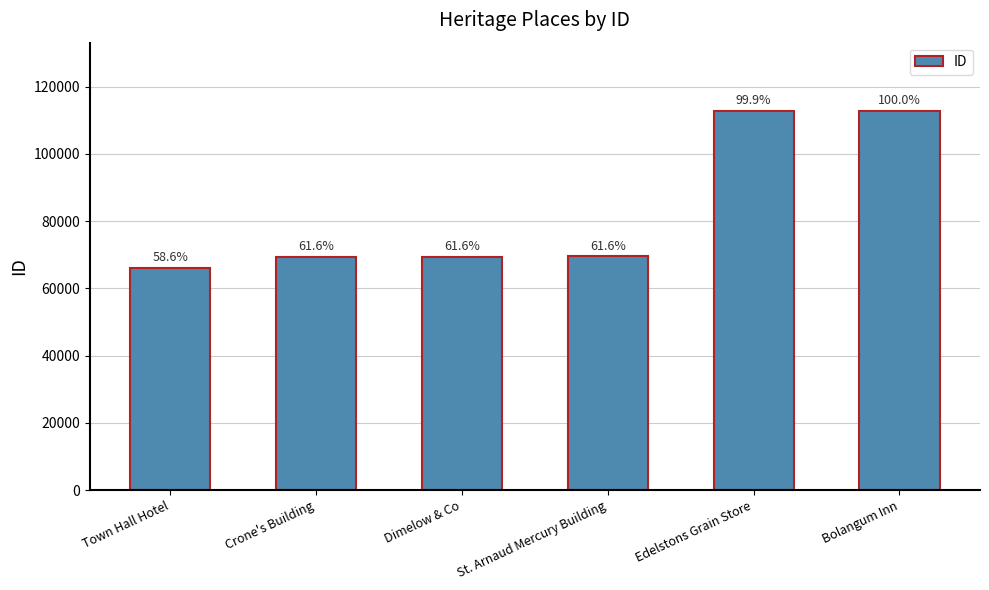

List the labels in order of value, largest first.

Bolangum Inn, Edelstons Grain Store, St. Arnaud Mercury Building, Dimelow & Co, Crone's Building, Town Hall Hotel